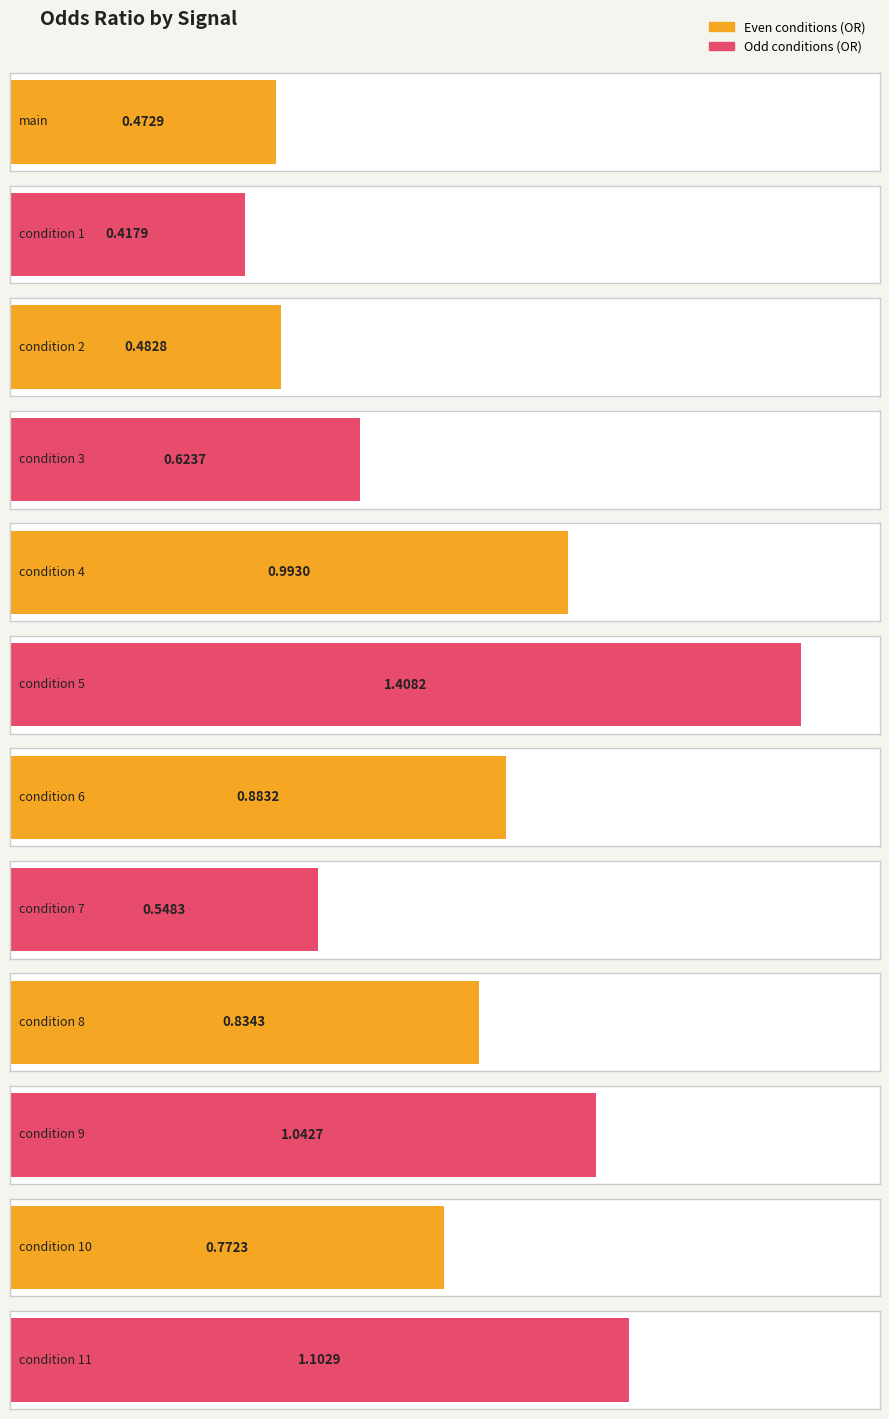

What is the difference between the values at condition 1 and condition 11?

0.7